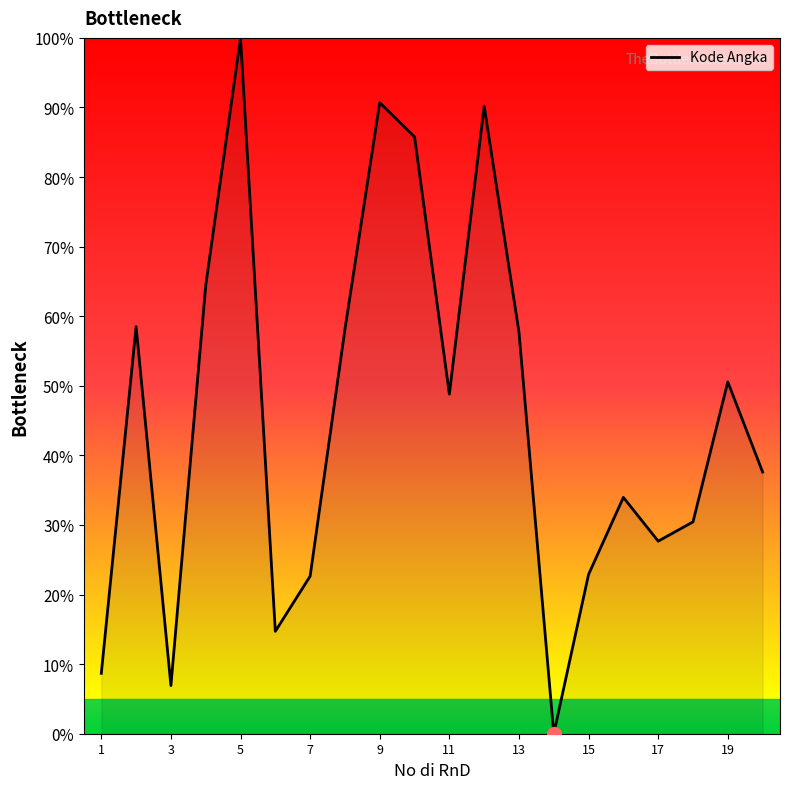

What is the maximum value shown in the chart?

100.0